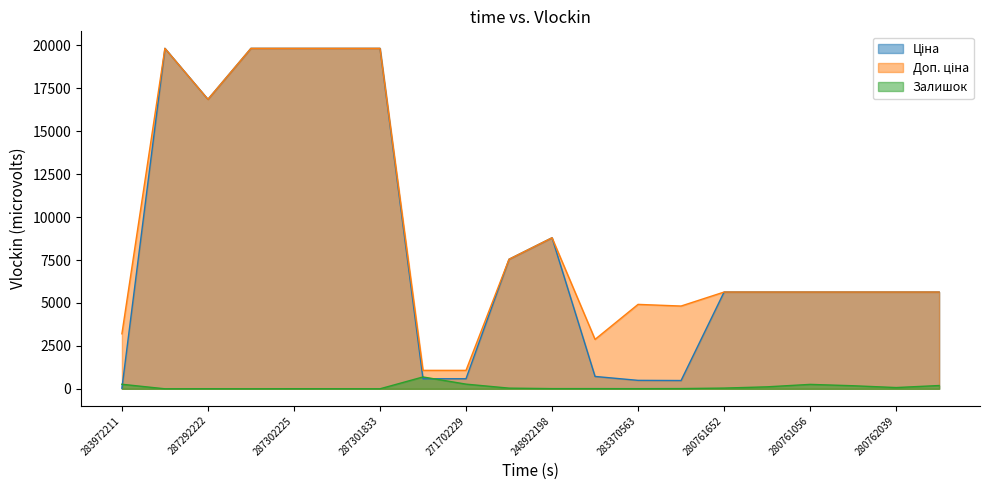

Count the number of data series in this chart.

3